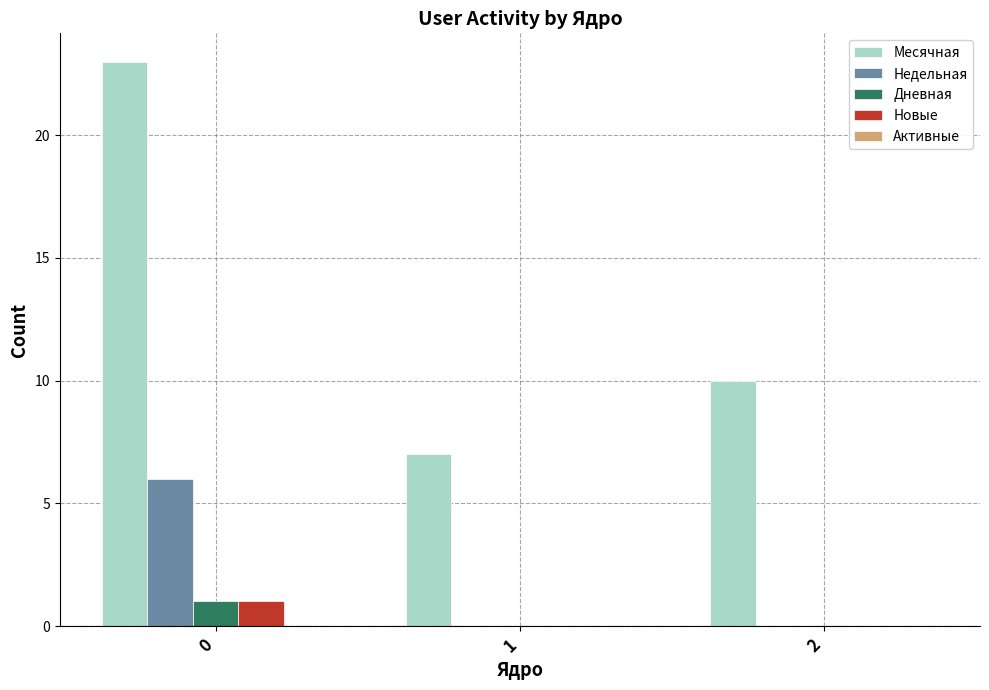

Is it true that Недельная equals 3 at 1?

False